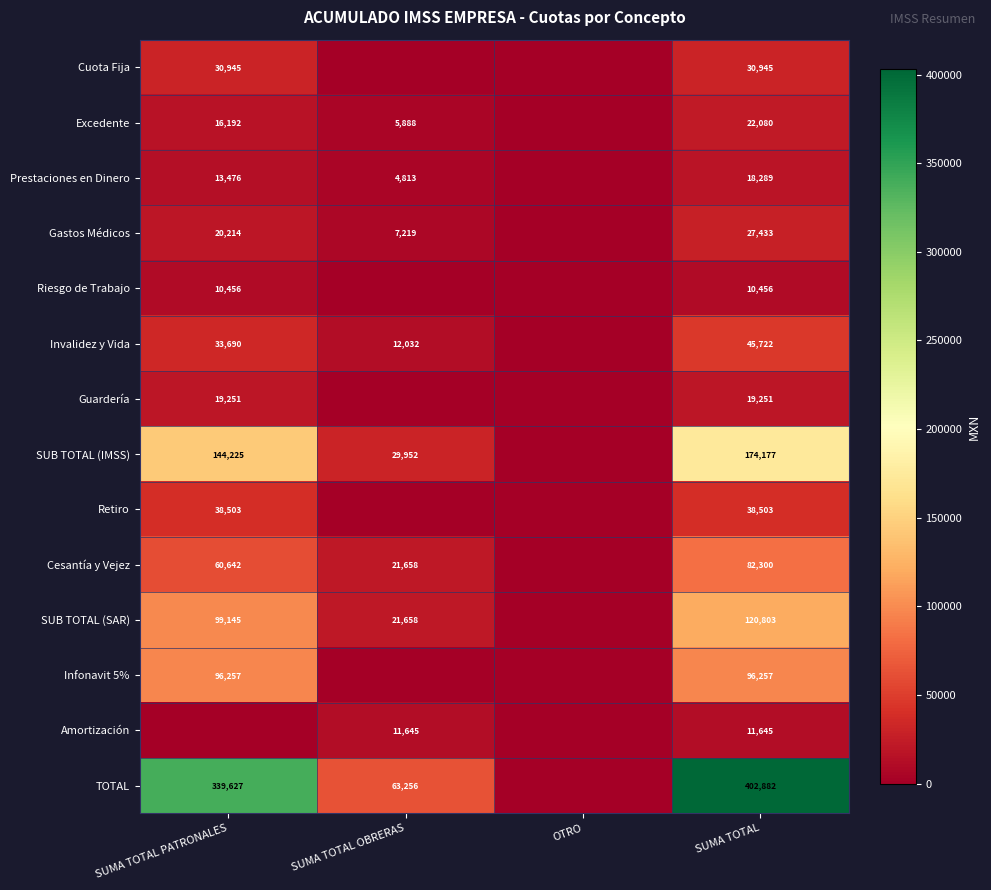

What is the sum of the SUB TOTAL (SAR) values at SUMA TOTAL PATRONALES and SUMA TOTAL OBRERAS?

120803